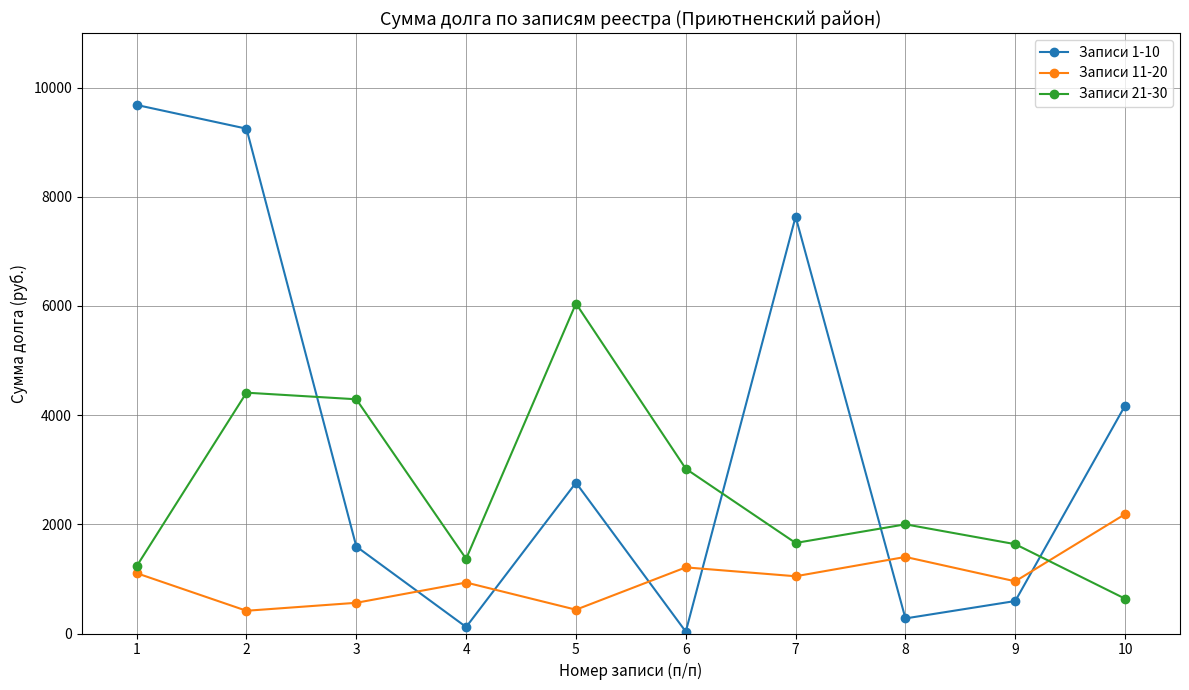

What is the value of the Записи 1-10 point at the 2nd from the left?

9247.8